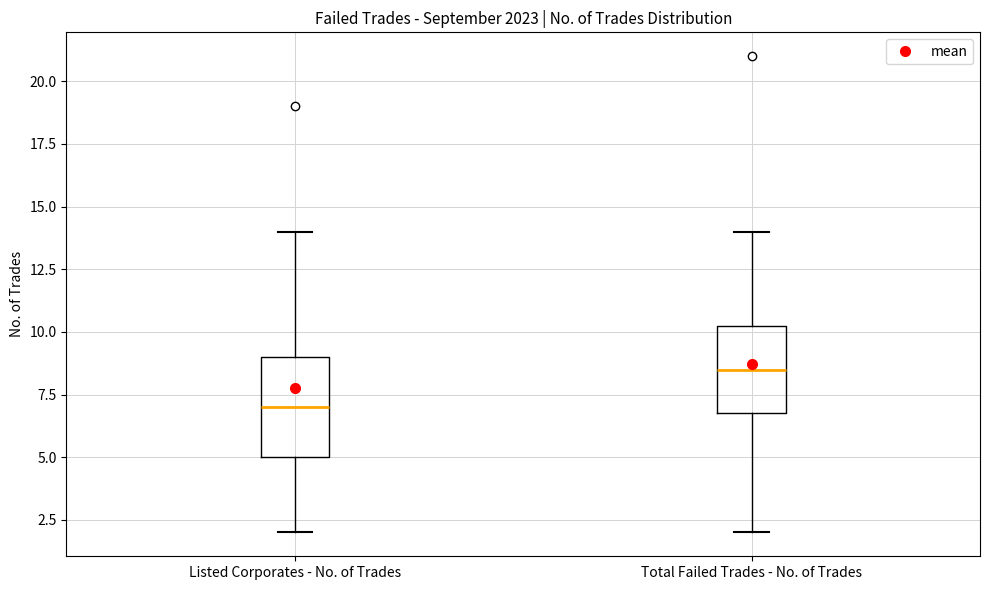

Where does the median line of the box for Listed Corporates - No. of Trades sit on the y-axis? The values are not printed on the chart, so give them approximately, as read against the axis.

7.0